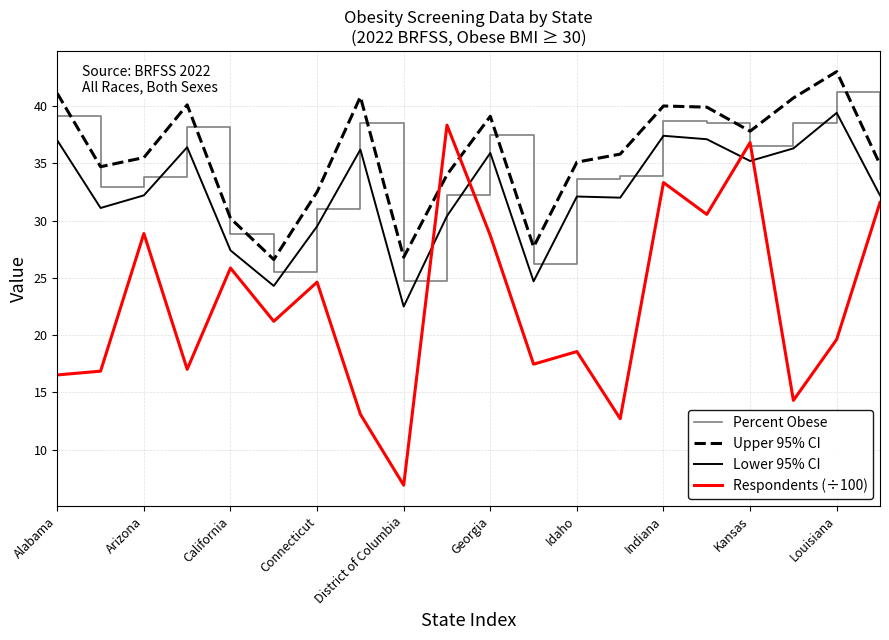

True or false: Lower 95% CI and Respondents (÷100) cross at least once.

True